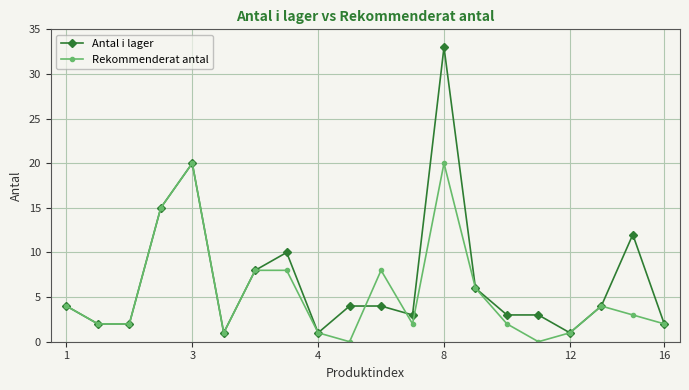

Which series has the largest range (max minus min)?

Antal i lager